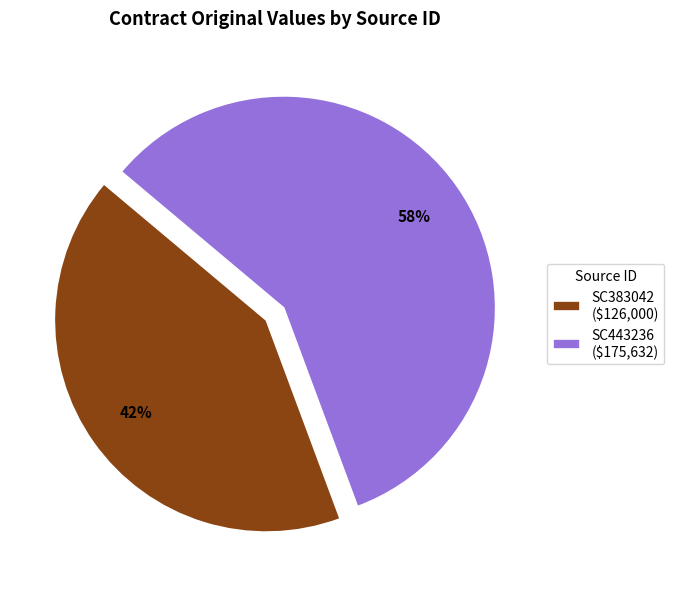

Which category accounts for the majority?

SC443236